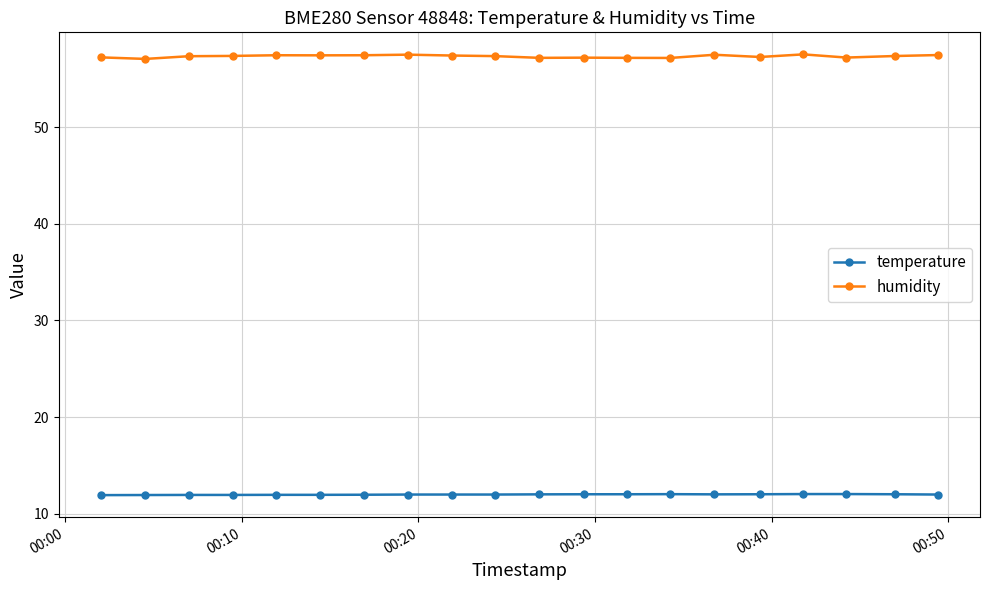

True or false: humidity has more than 1 points higher than both neighbors.

True